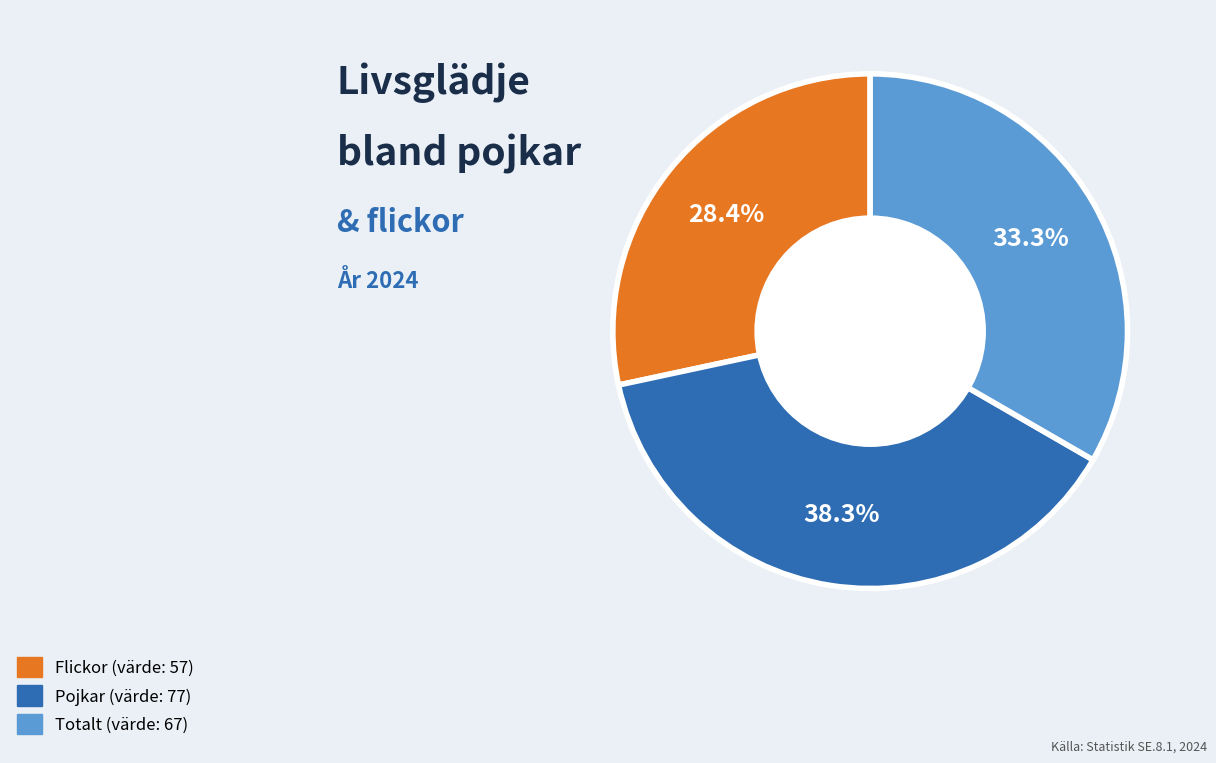

Is there a majority slice in this chart?

No